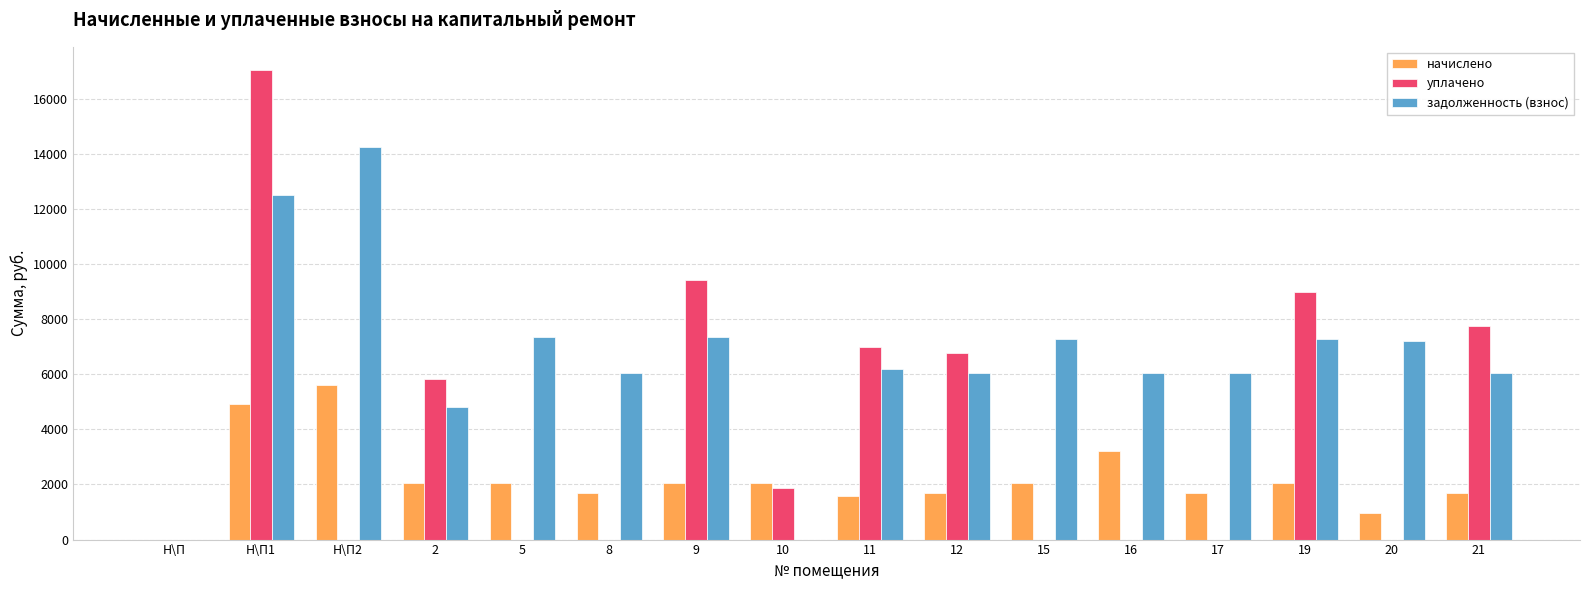

What is the total value across all series at Н\П2?

19845.2